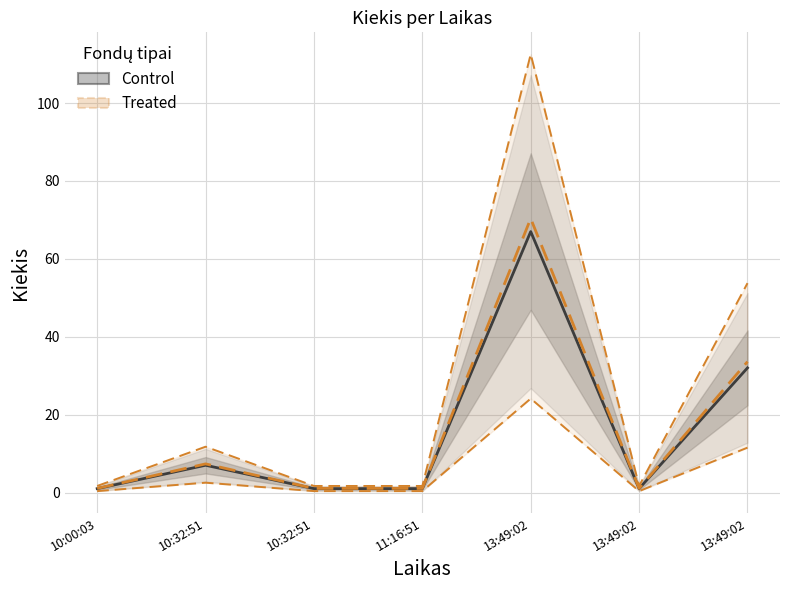

What are all the series names shown in the legend?

Control, Treated